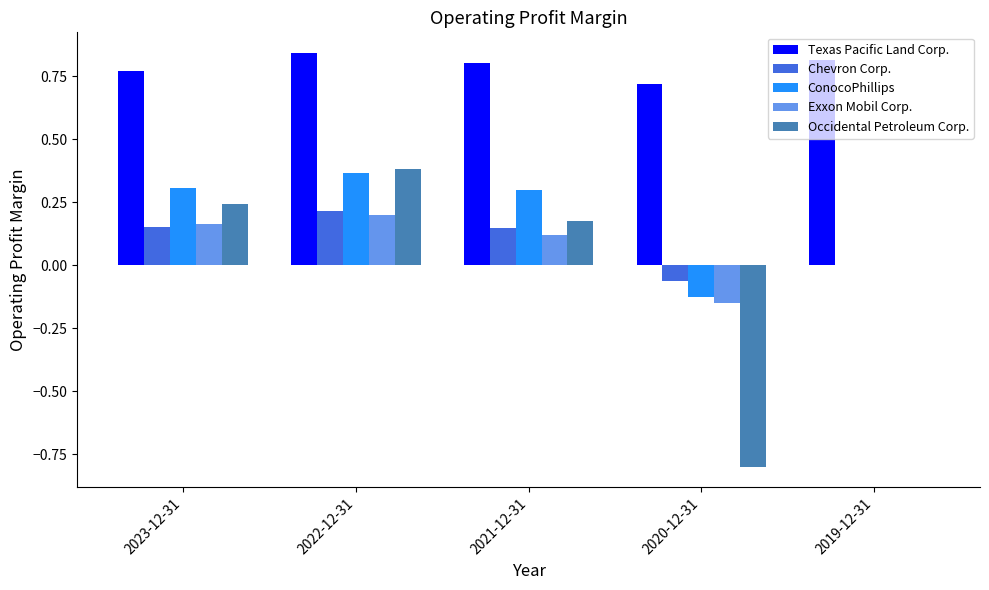

What is the difference between the Occidental Petroleum Corp. values at 2022-12-31 and 2020-12-31?

1.2